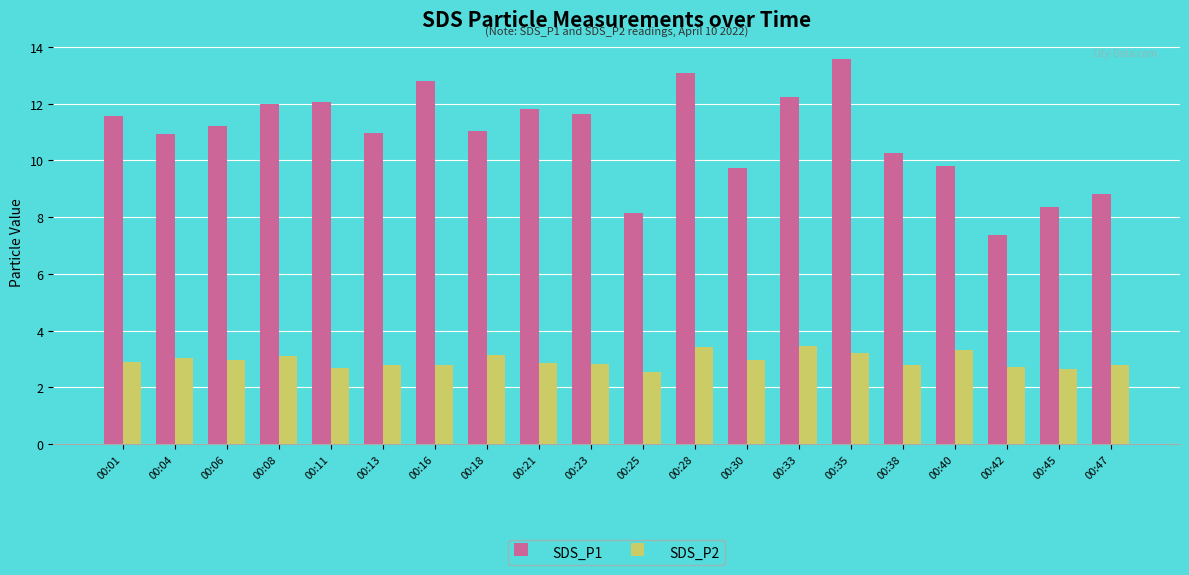

At 00:13, list the series in order from smallest to largest.

SDS_P2, SDS_P1